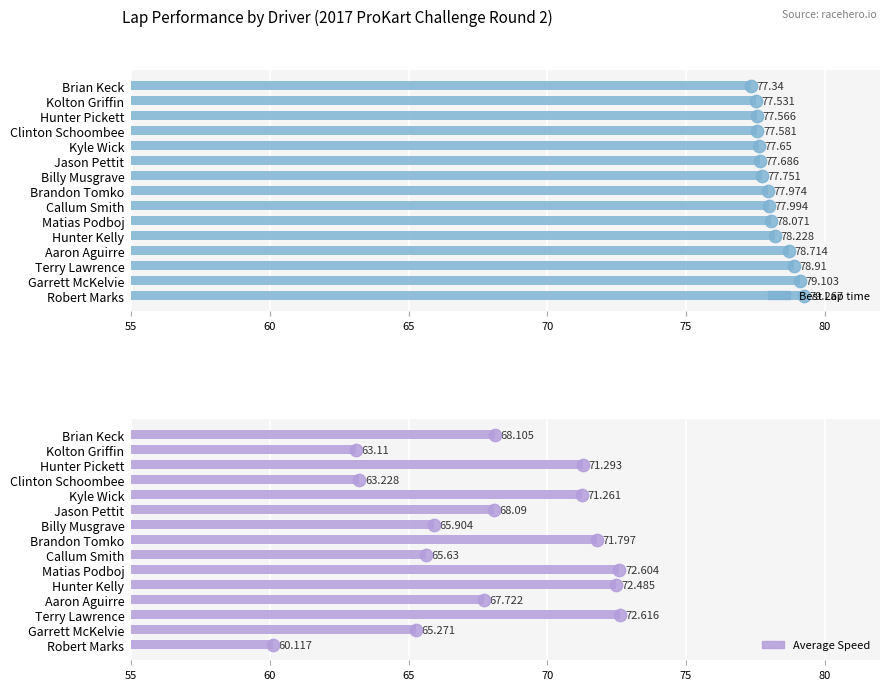

Is the value of Average Speed at Kyle Wick greater than the value of Best Lap time at Garrett McKelvie?

No